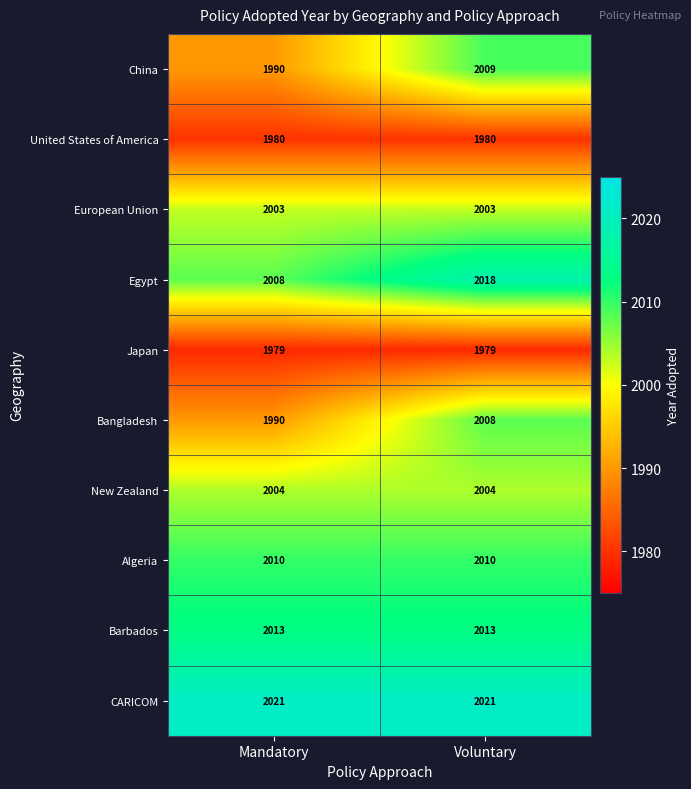

What is the spread (max minus min) of values at Mandatory?

42